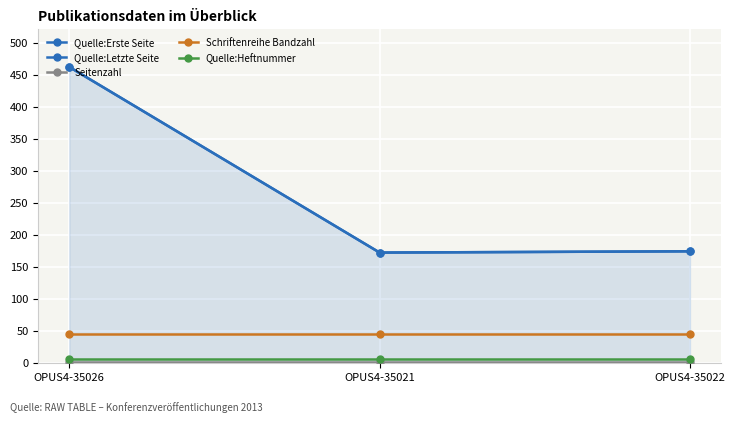

At which label does Quelle:Erste Seite reach its minimum?

OPUS4-35021